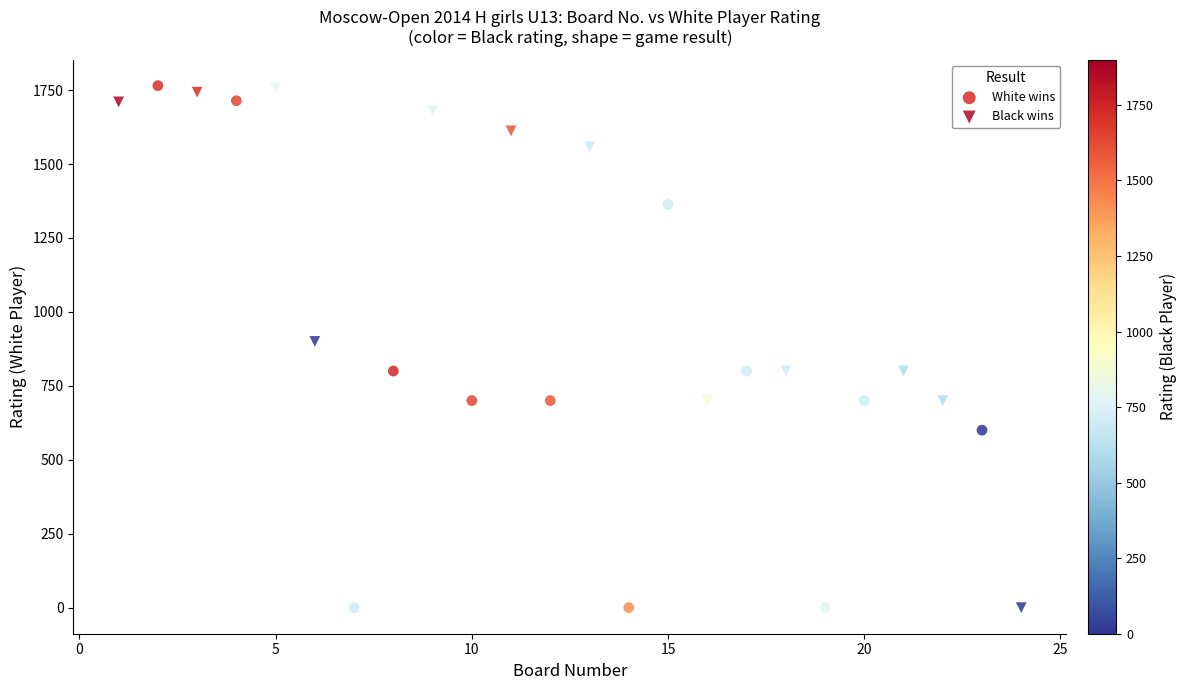

Which series has the largest Y range (max minus min)?

White wins